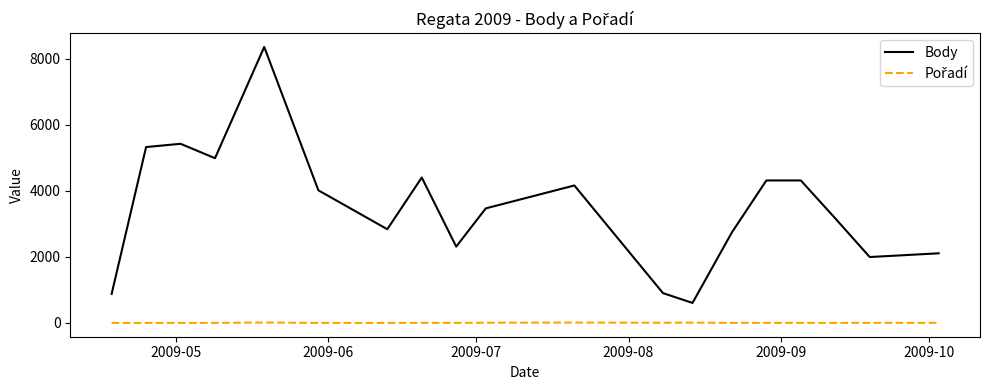

What is the maximum value shown in the chart?

8357